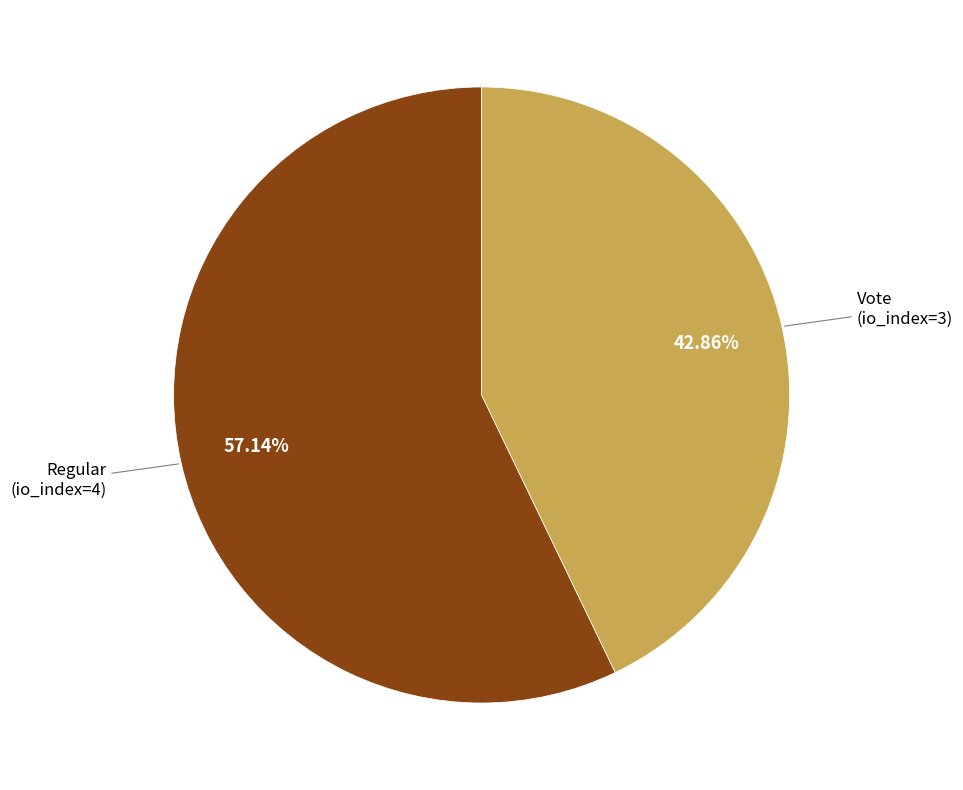

Is there any slice that represents more than half of the pie?

Yes